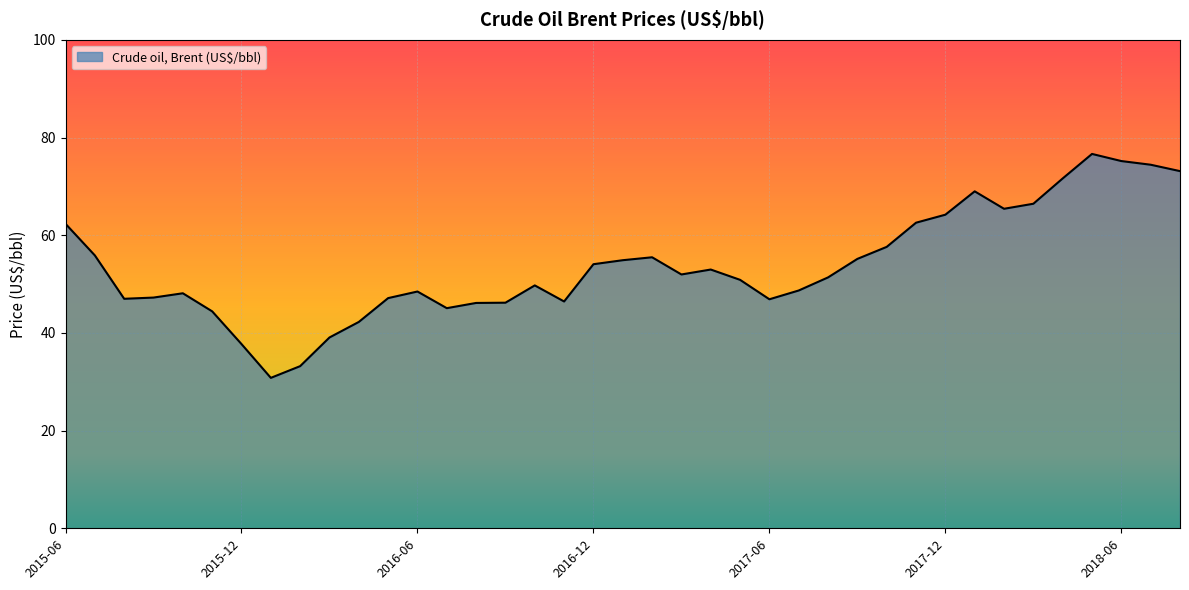

What is the minimum value shown in the chart?

30.8